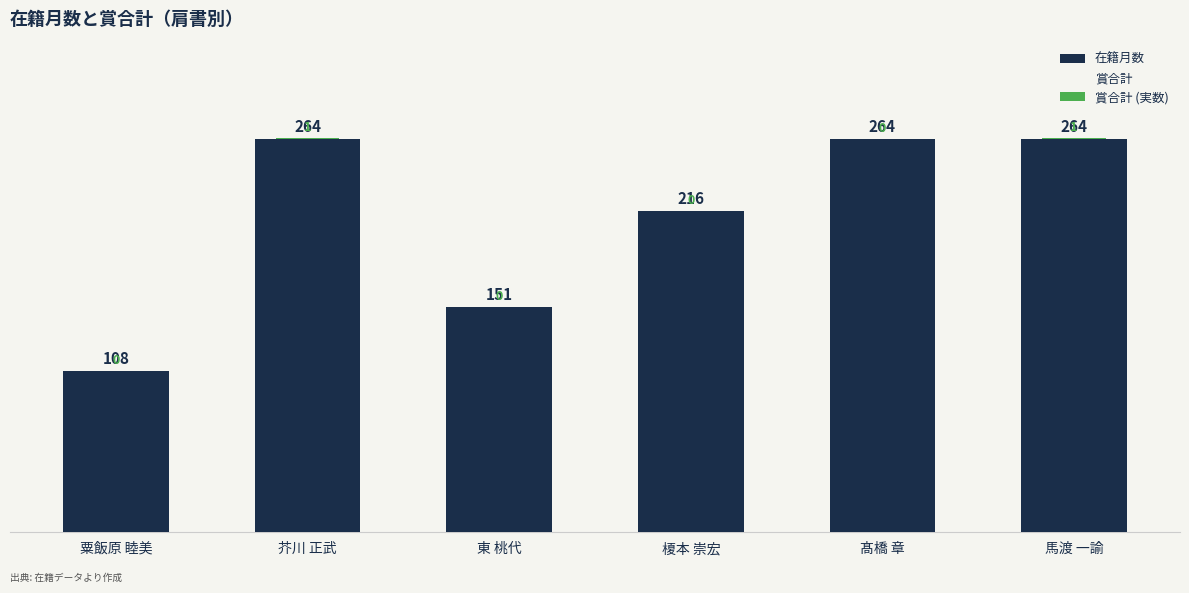

What is the label of the 2nd bar from the left?

芥川 正武